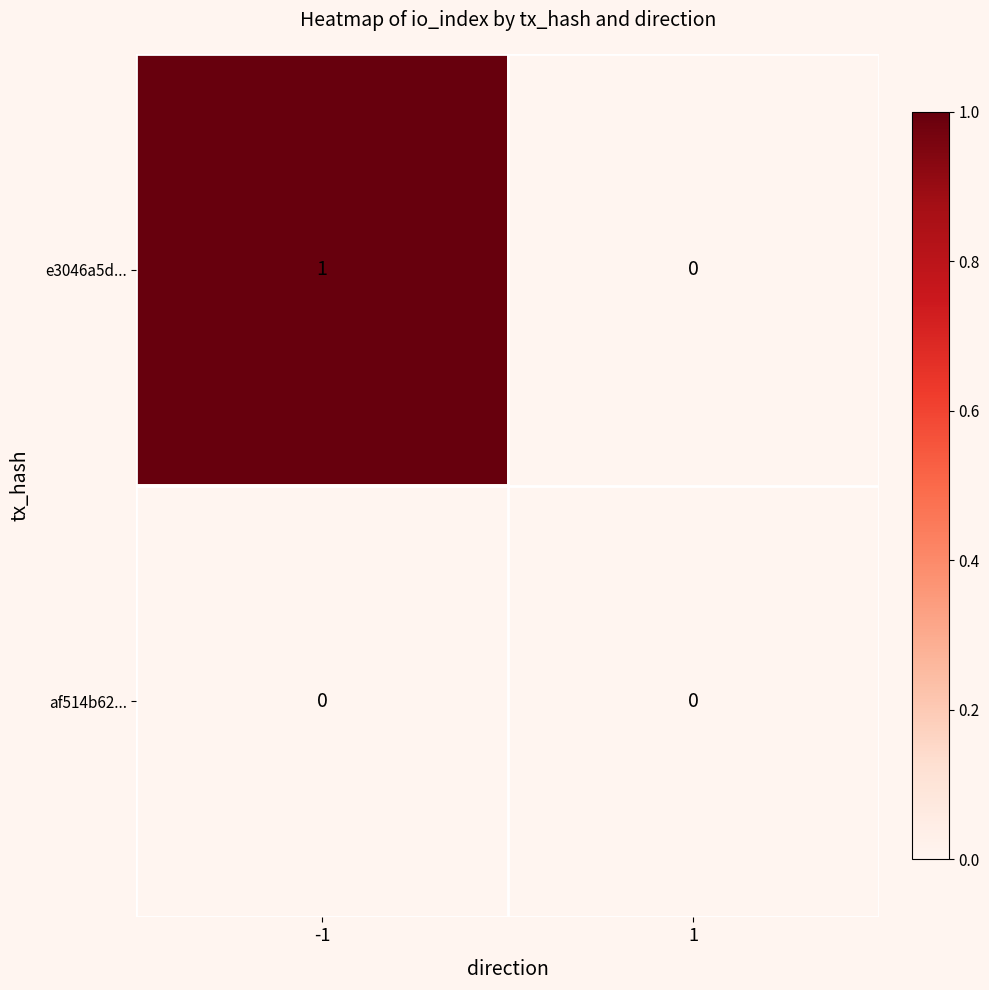

Reading right to left, what are all the values shown in this chart?

e3046a5d...: 0	1
af514b62...: 0	0